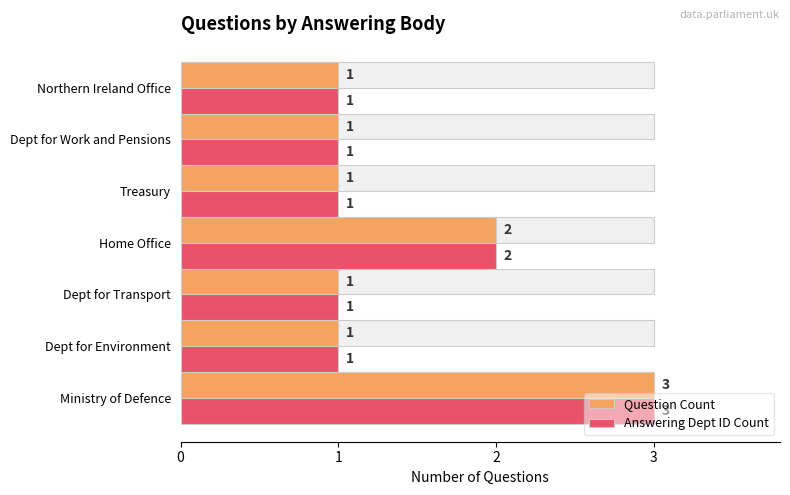

What is the greatest value displayed?

3